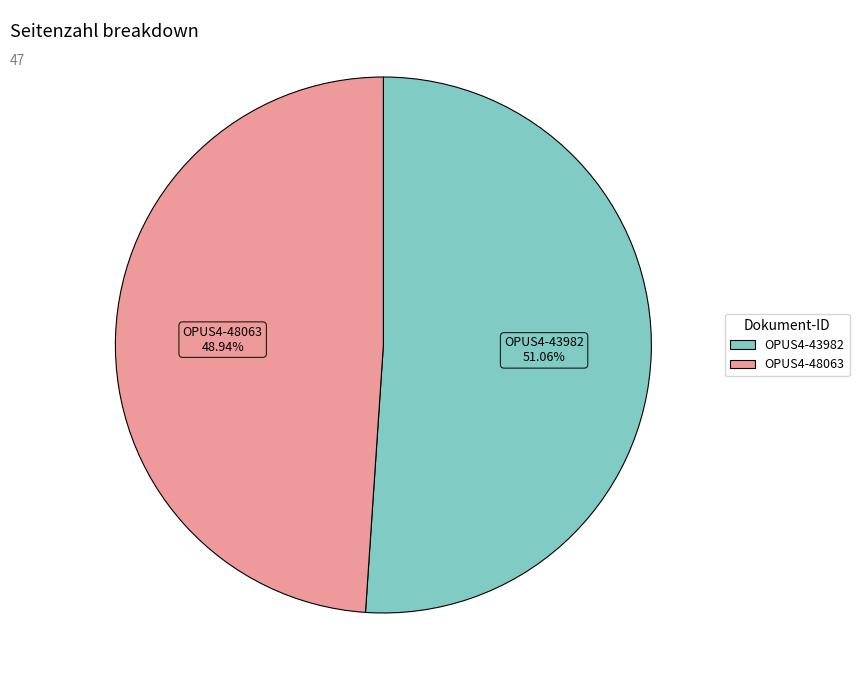

Count the number of slices in the pie.

2